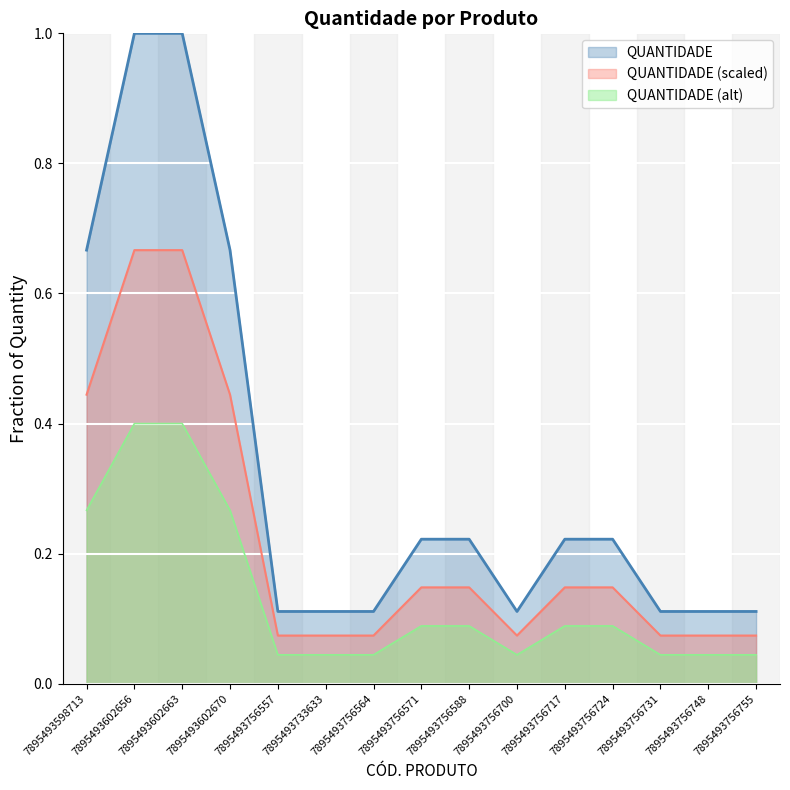

Rank the categories by value from highest to lowest.

7895493602656, 7895493602663, 7895493598713, 7895493602670, 7895493756571, 7895493756588, 7895493756717, 7895493756724, 7895493756557, 7895493733633, 7895493756564, 7895493756700, 7895493756731, 7895493756748, 7895493756755